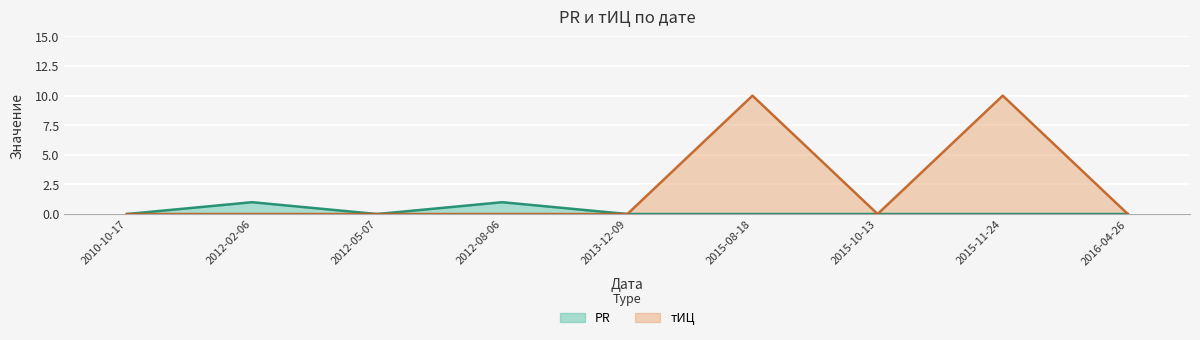

Which has a higher value, 2012-02-06 or 2012-08-06?

2012-02-06